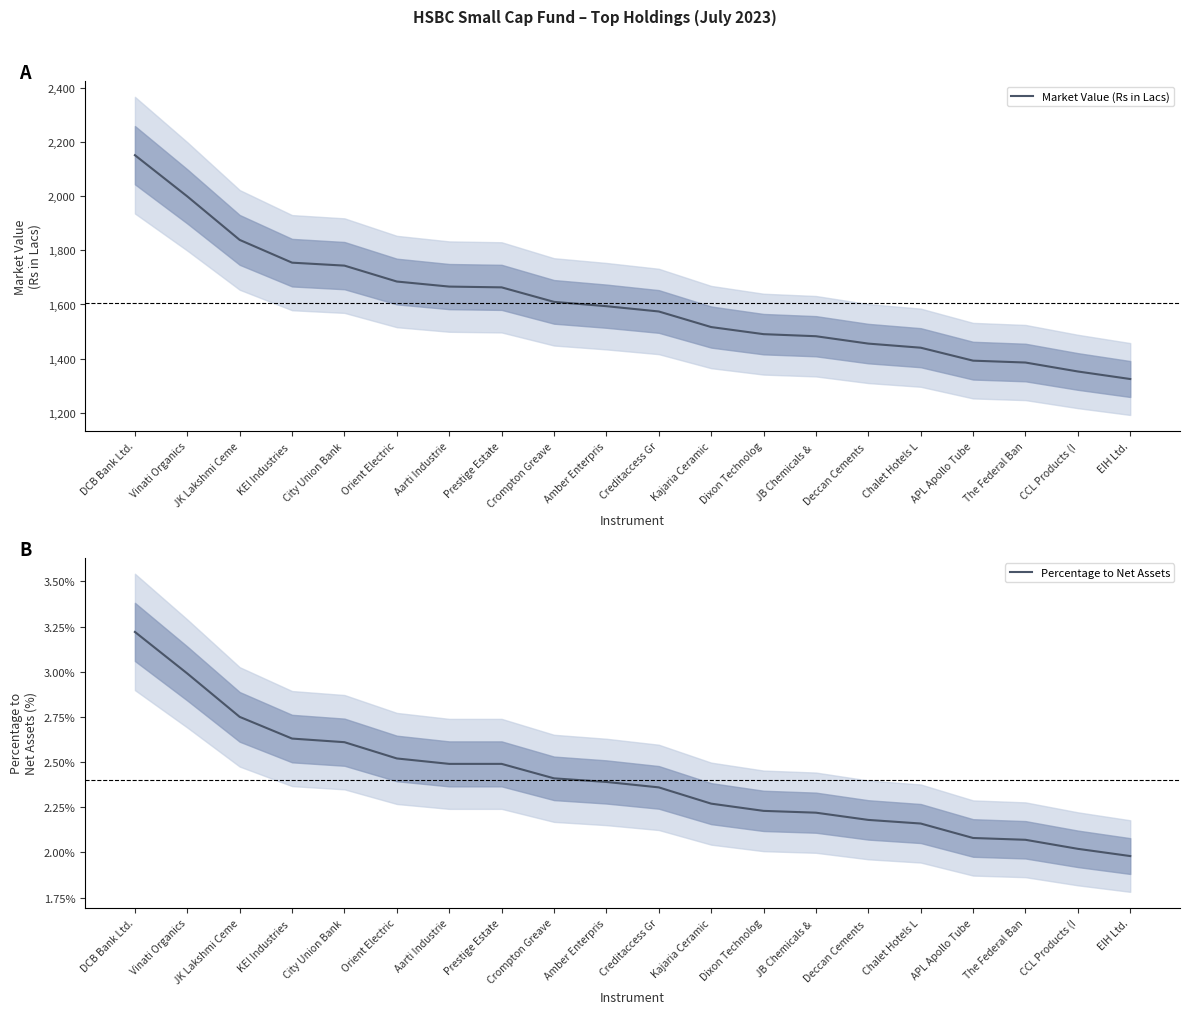

At which label is Market Value (Rs in Lacs) closest to 1737?

City Union Bank